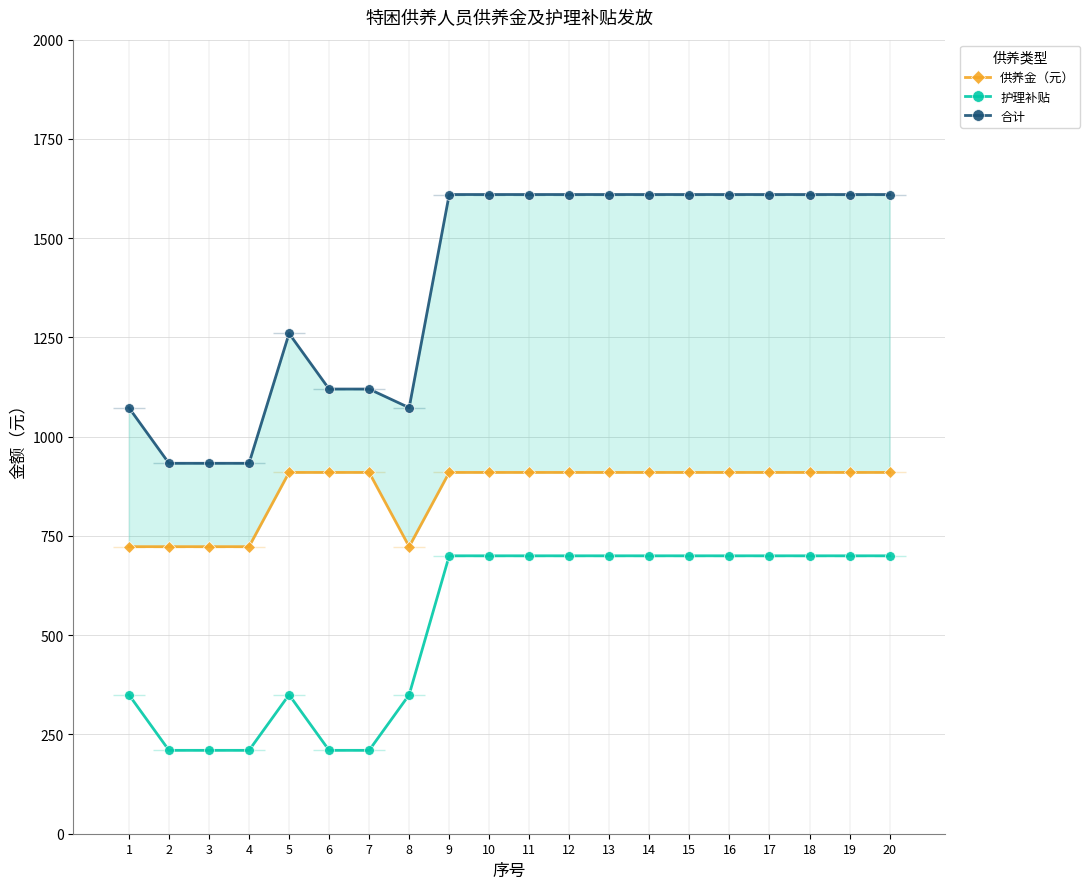

What is the total value across all series at 11?

3220